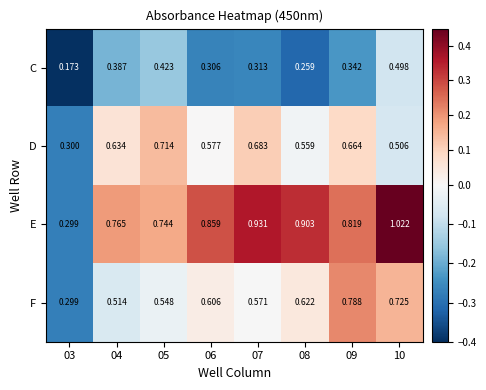

Which series has the widest spread of values?

E